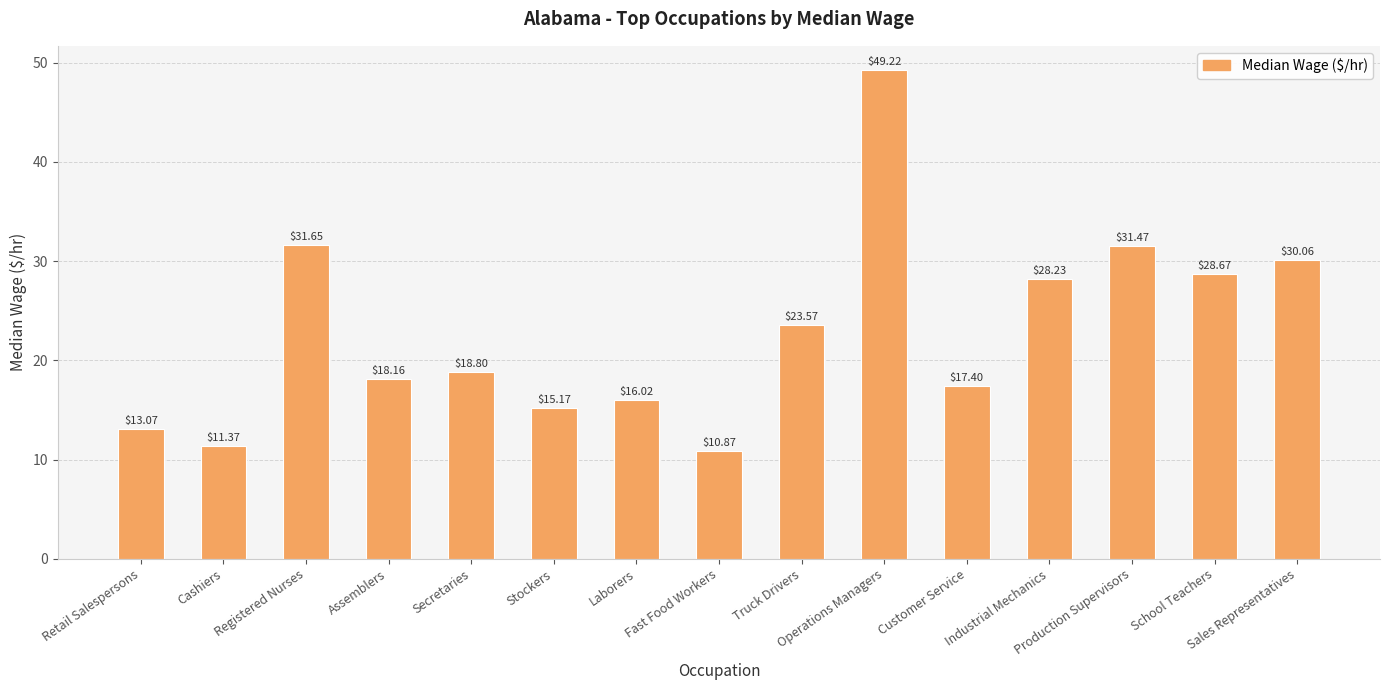

At which category does the chart reach its minimum across all series?

Fast Food Workers